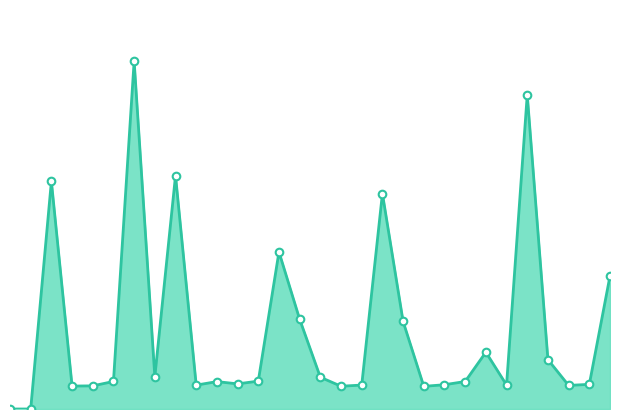

How many lines are shown in the chart?

1